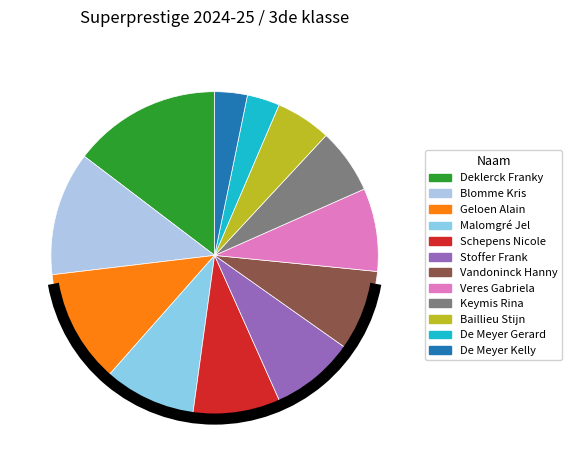

Which slice is the smallest?

De Meyer Gerard